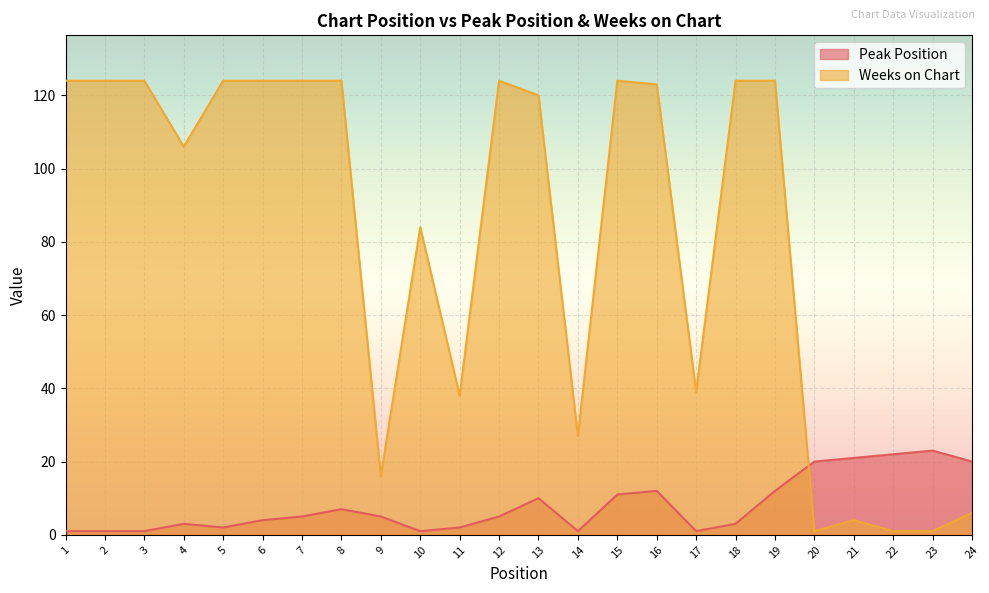

What is the average value of the Weeks on Chart series?

80